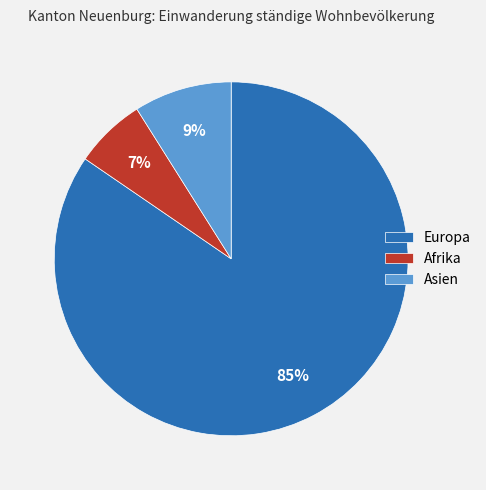

Is it true that Europa is 79% of the pie?

False